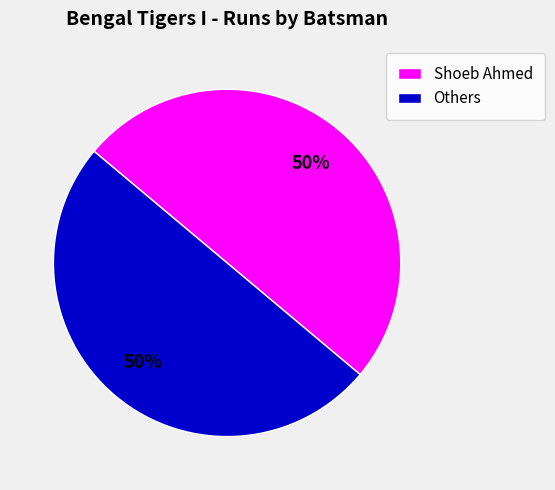

Do Others and Shoeb Ahmed together represent more than half of the pie?

Yes